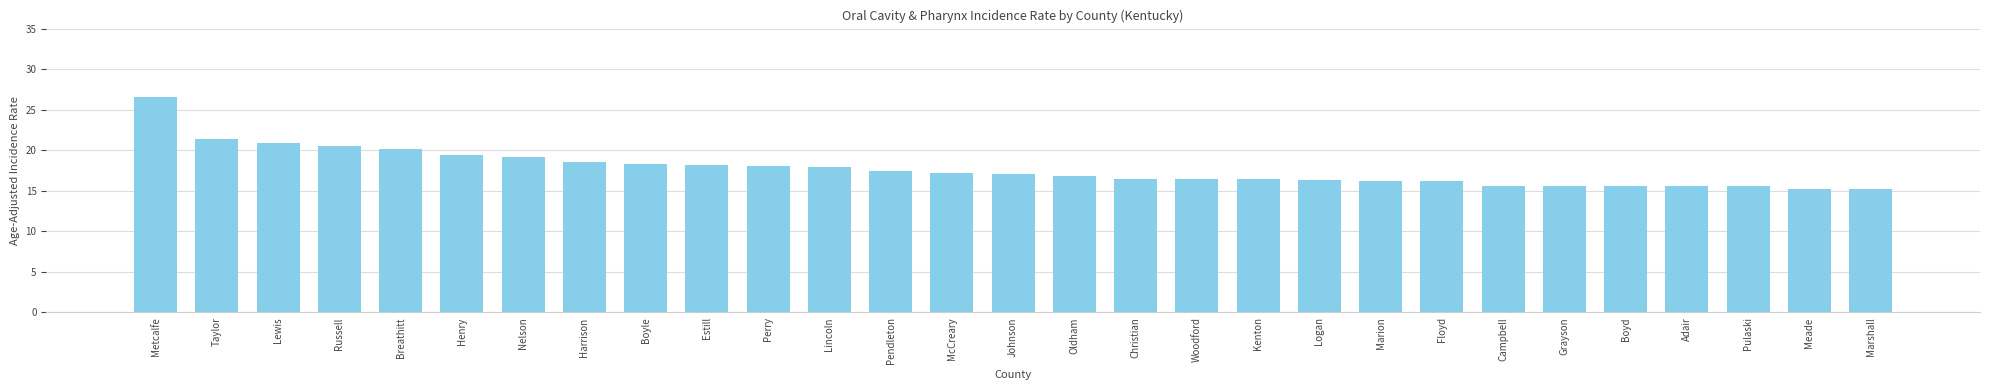

What is the average value?

17.7